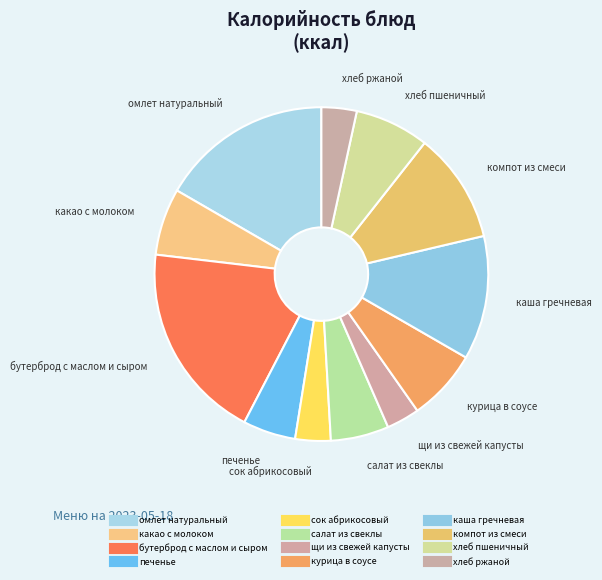

Which has a higher value, омлет натуральный or какао с молоком?

омлет натуральный